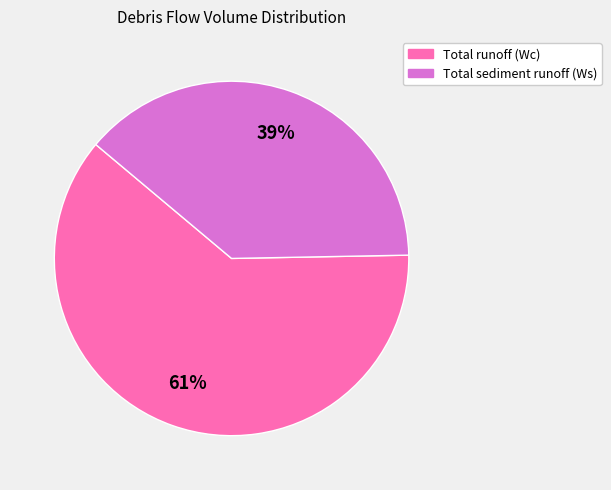

Combined, do Total sediment runoff (Ws) and Total runoff (Wc) account for over 50%?

Yes